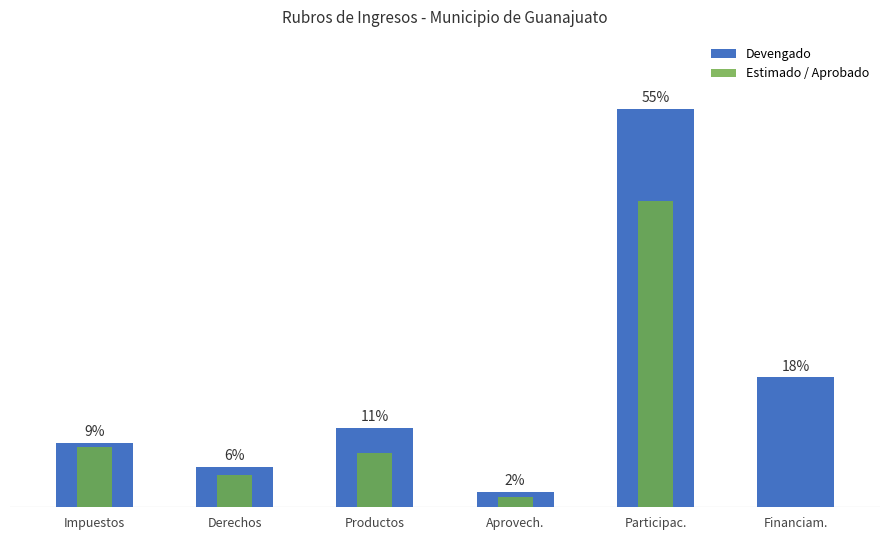

How many groups of bars are there?

6